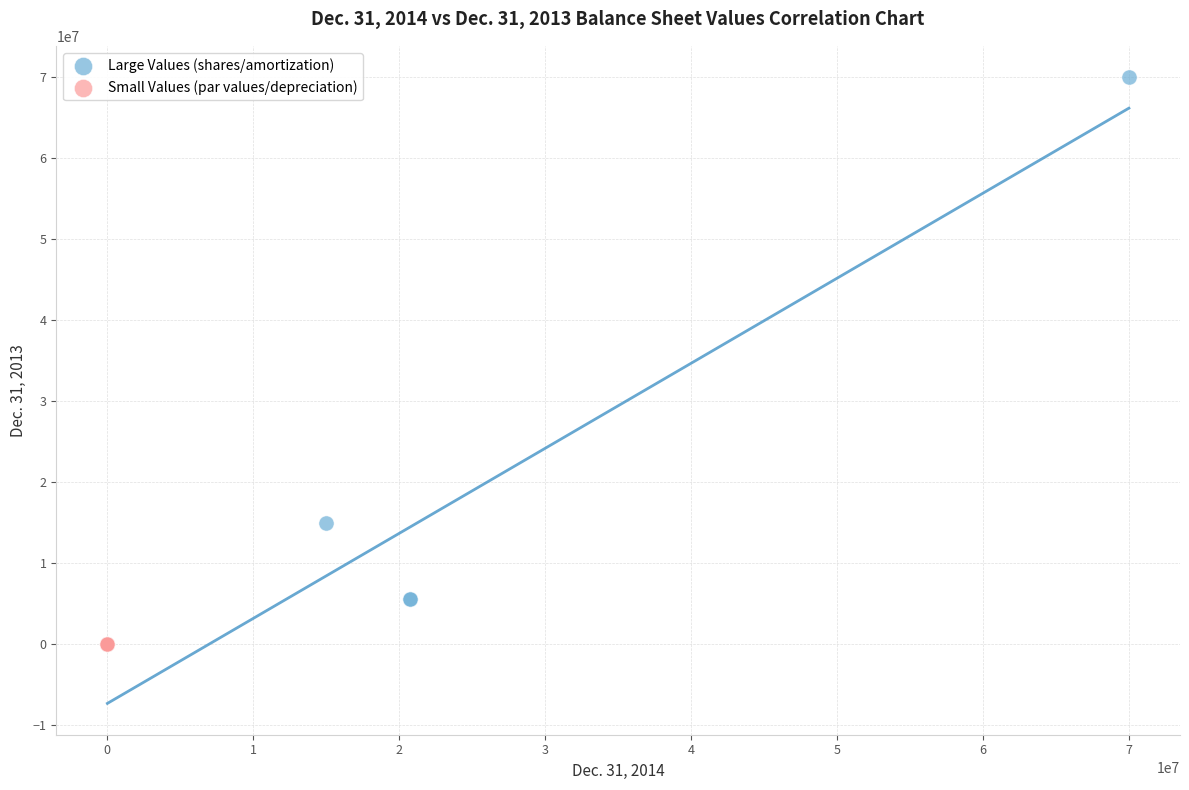

What are all the series names shown in the legend?

Large Values (shares/amortization), Small Values (par values/depreciation)